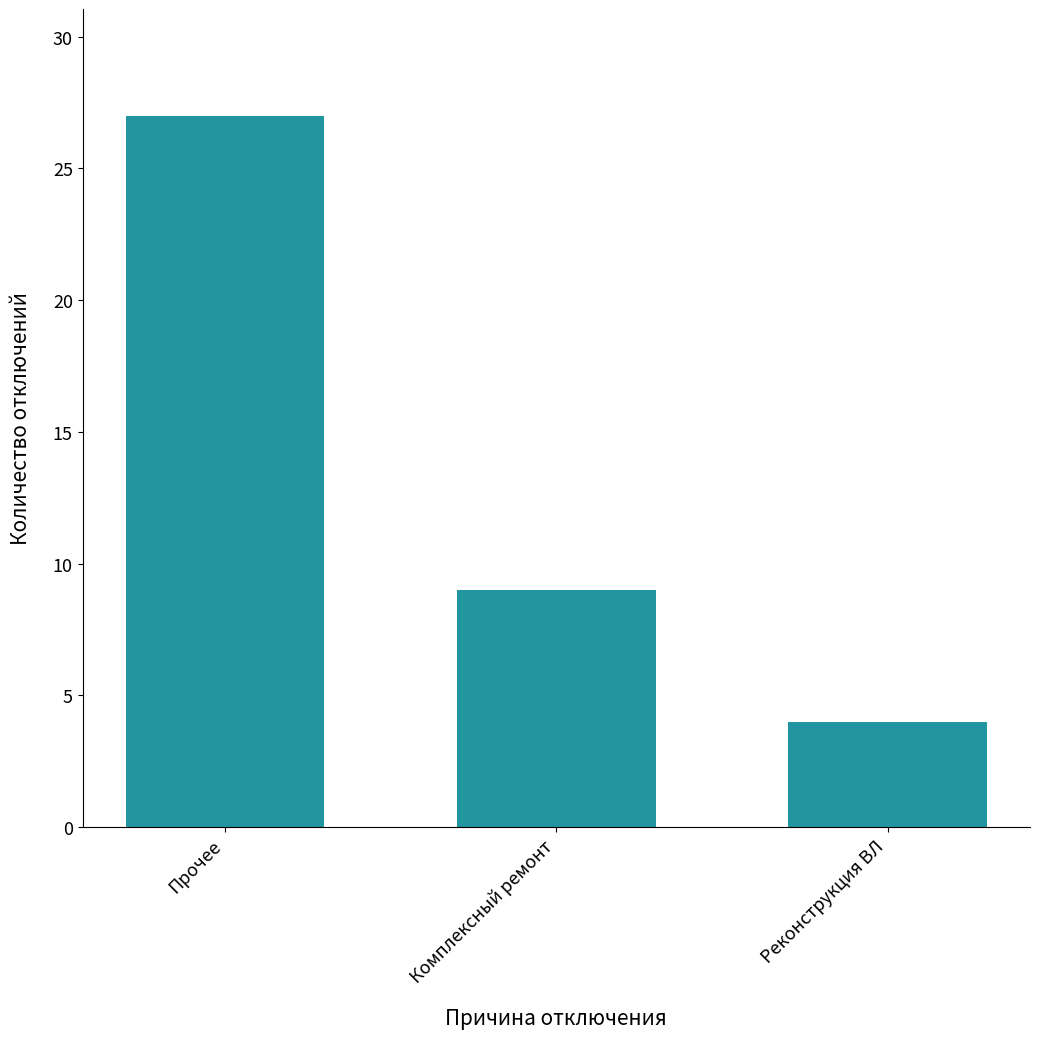

Reading right to left, what are all the values shown in this chart?

Реконструкция ВЛ=4	Комплексный ремонт=9	Прочее=27